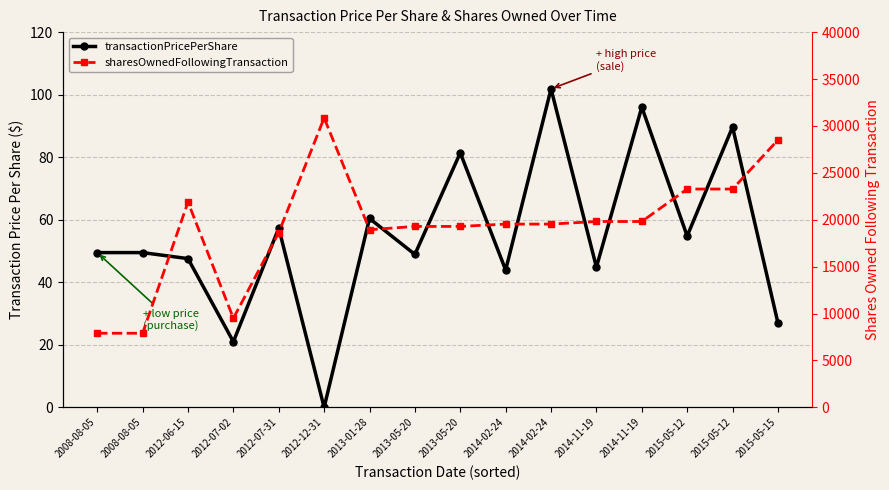

What is the average value of the sharesOwnedFollowingTransaction series?

19245.6